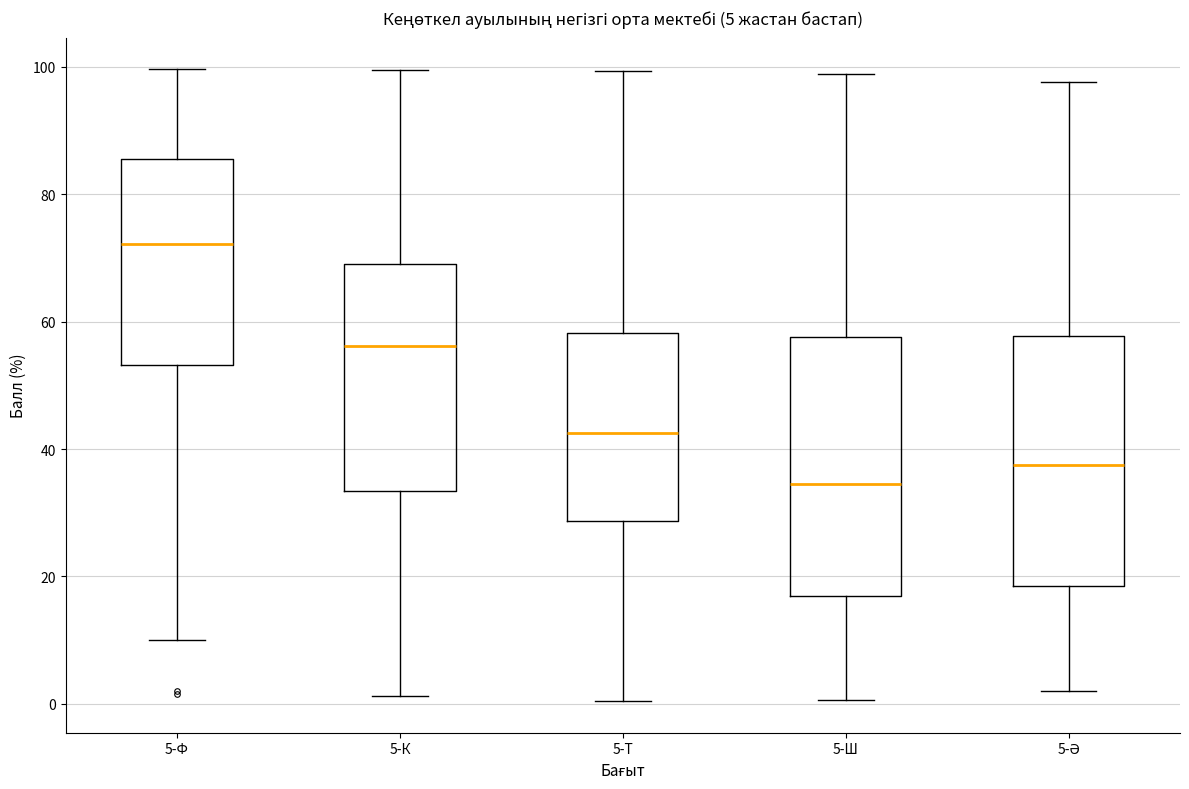

Which box's median line is the highest?

5-Ф